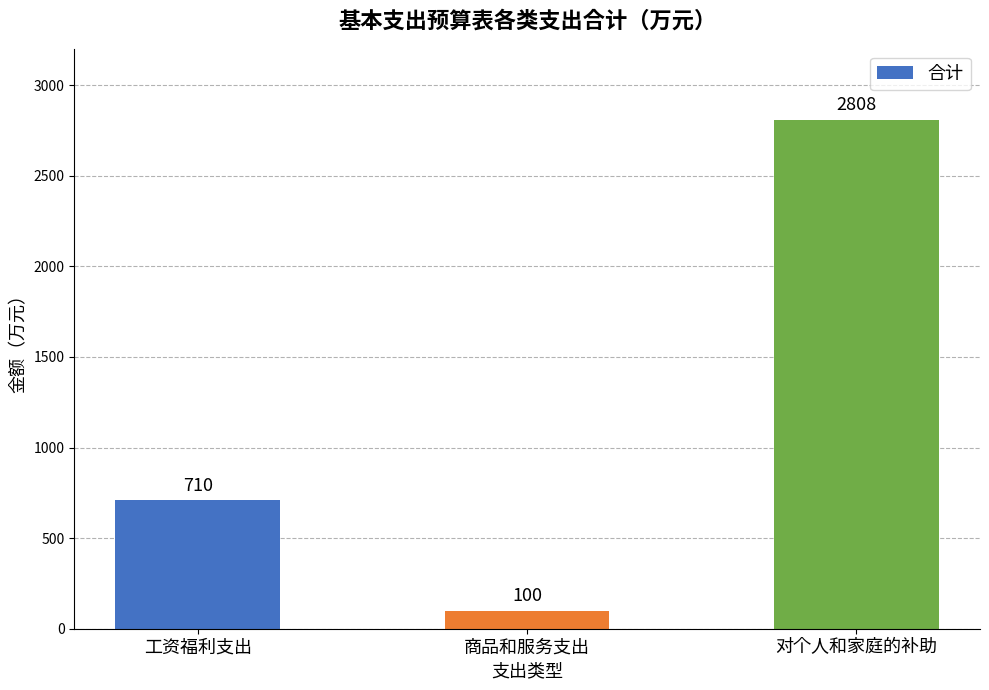

How many values are below 710?

1